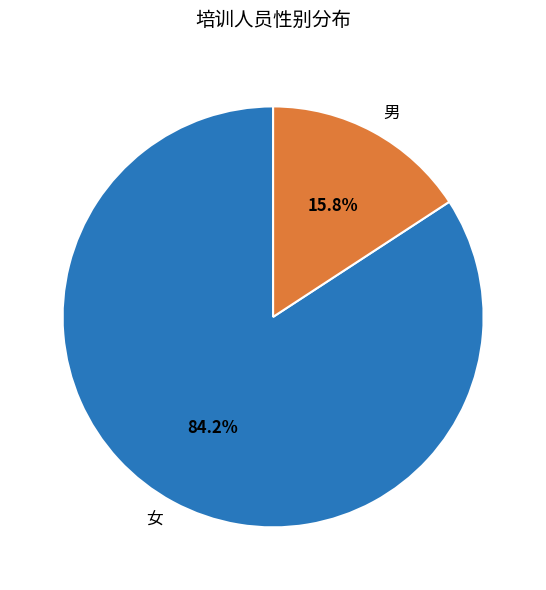

True or false: 女 accounts for 99% of the total.

False